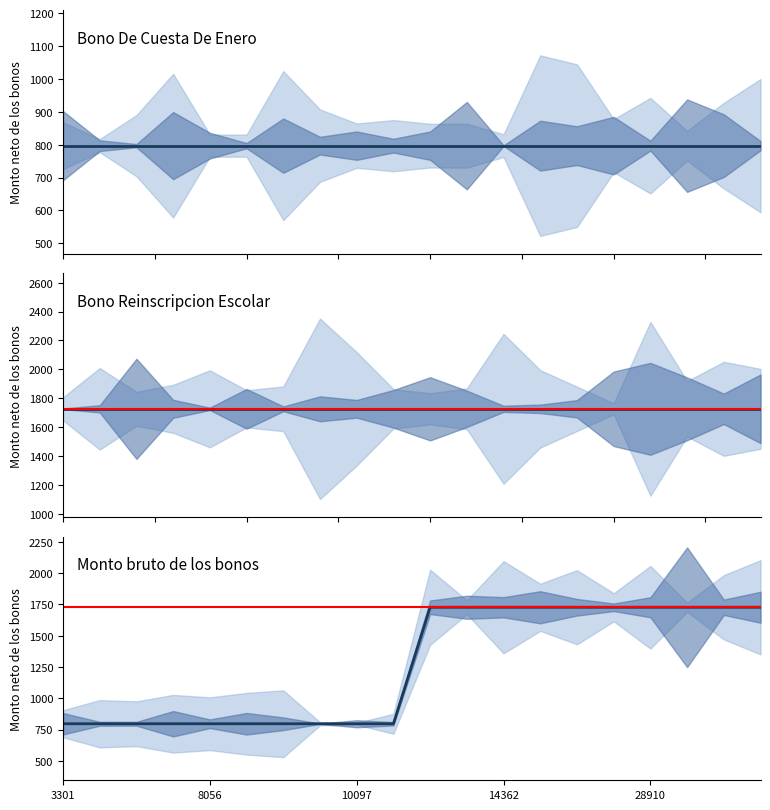

Which series has the largest total across all categories?

Bono Reinscripcion Escolar